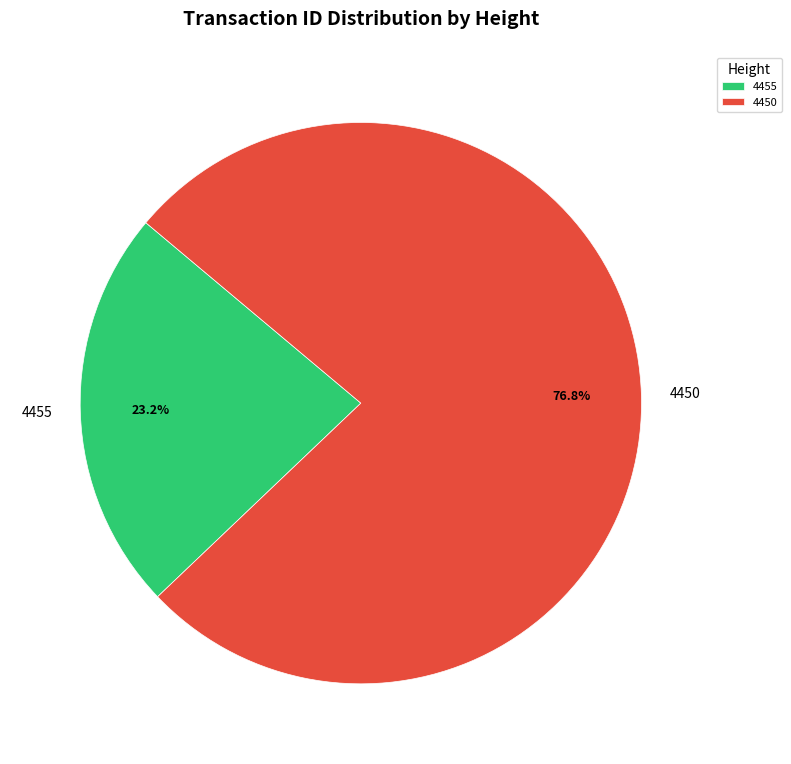

What is the majority slice?

4450